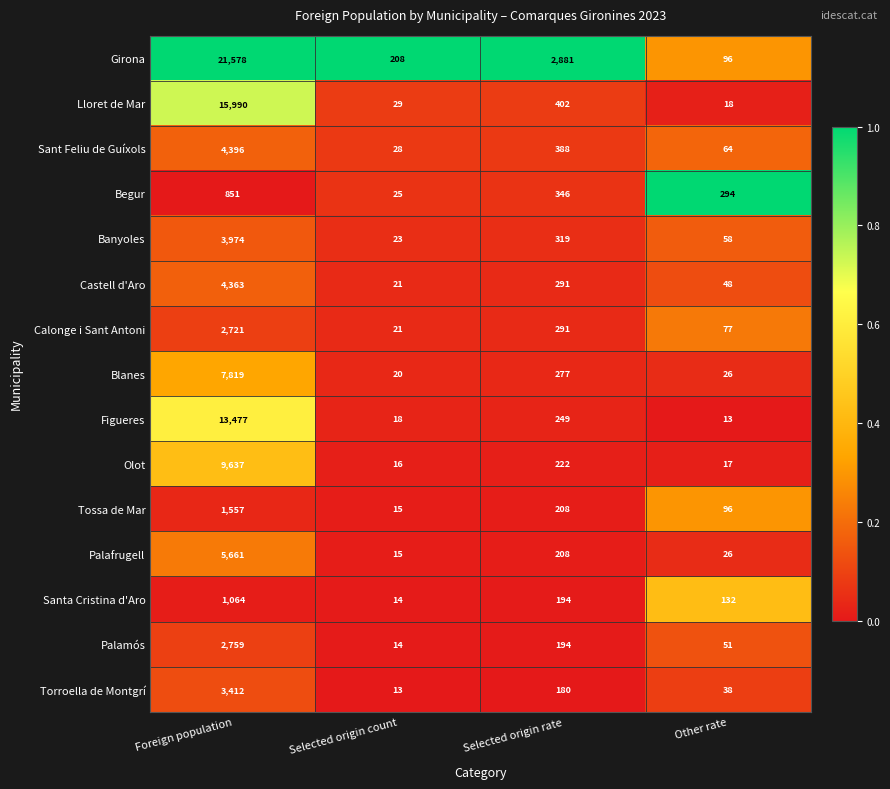

At which category is the sum across all series the highest?

Foreign population